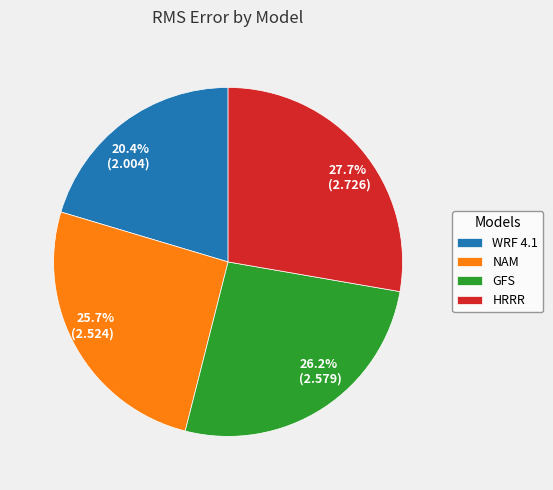

Count the number of slices in the pie.

4